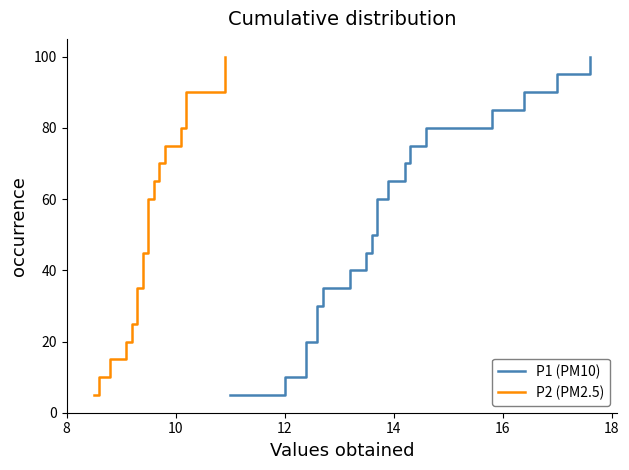

What is the value of the P1 (PM10) point at the 7th from the left?

35.0